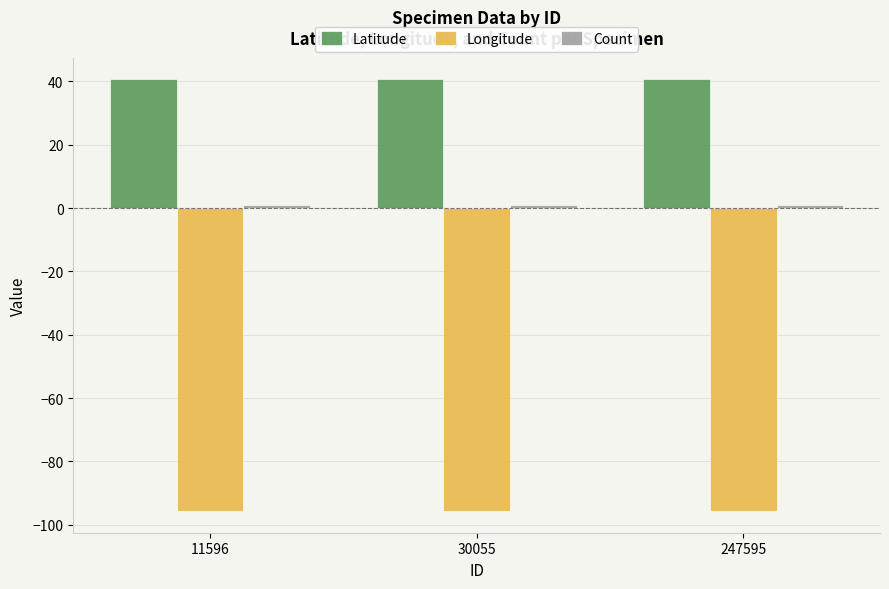

What is the sum of all Longitude values?

-287.1